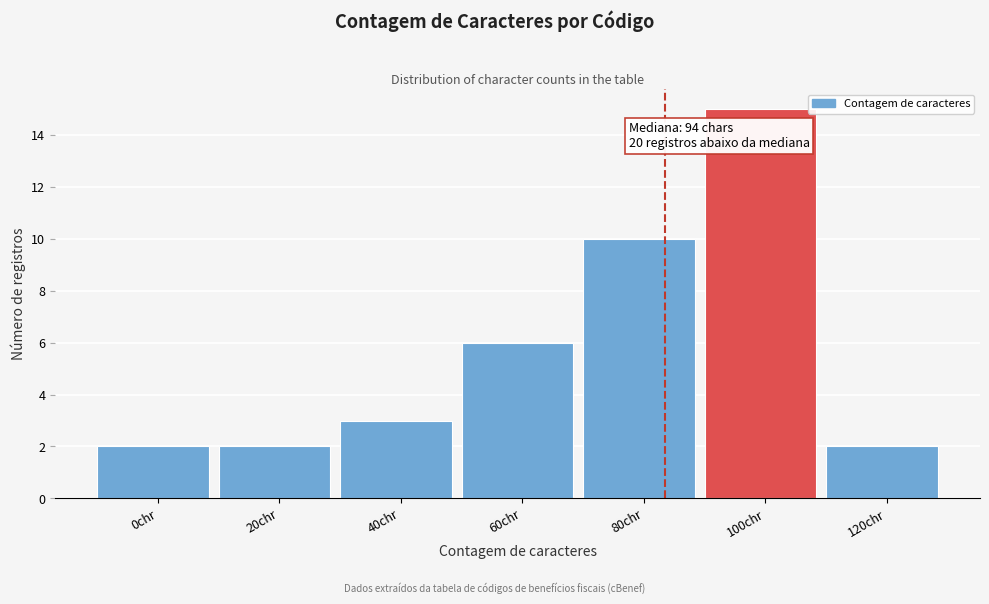

Reading left to right, extract all data points from this chart.

2	2	3	6	10	15	2